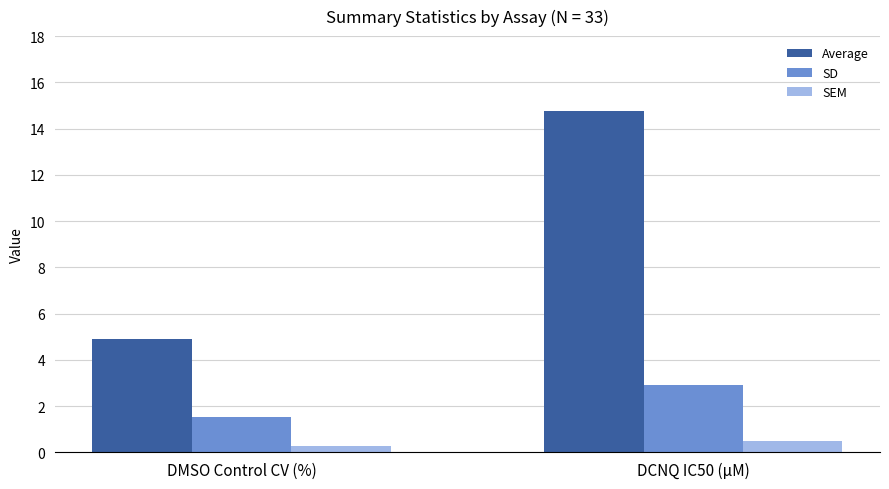

What is the sum of all SEM values?

0.8